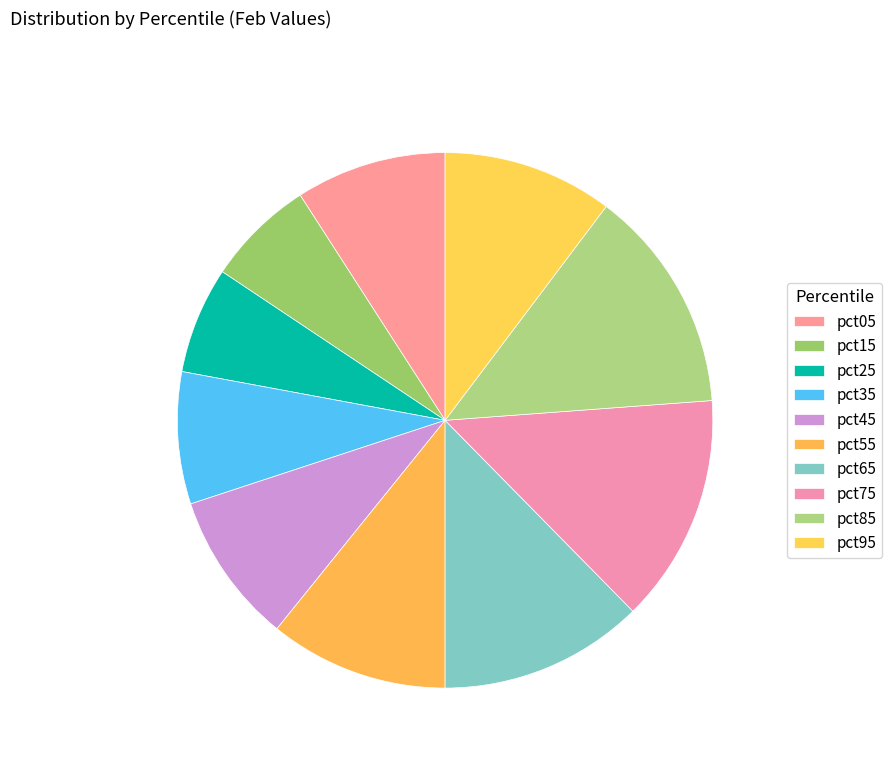

Count the number of slices in the pie.

10